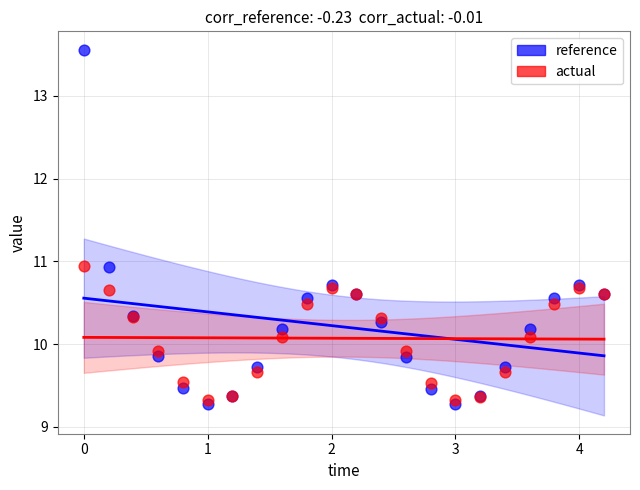

Which series has the widest spread of Y values?

reference